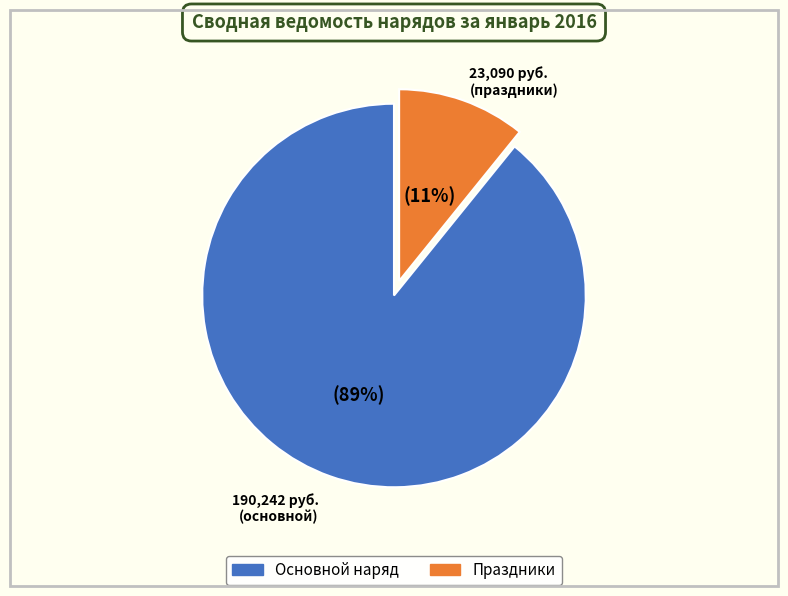

Is there any slice that represents more than half of the pie?

Yes